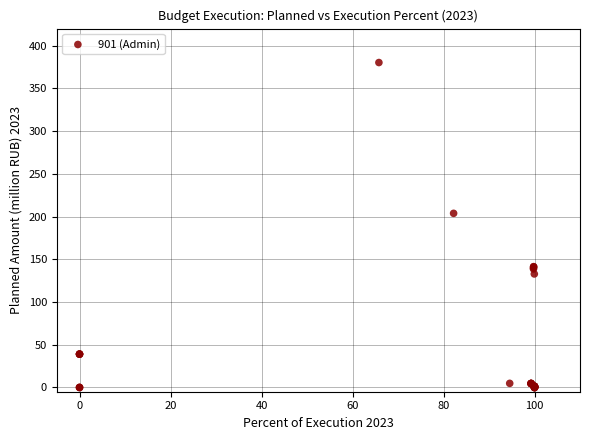

What Y value in the scatter plot is closest to 190?

203.8